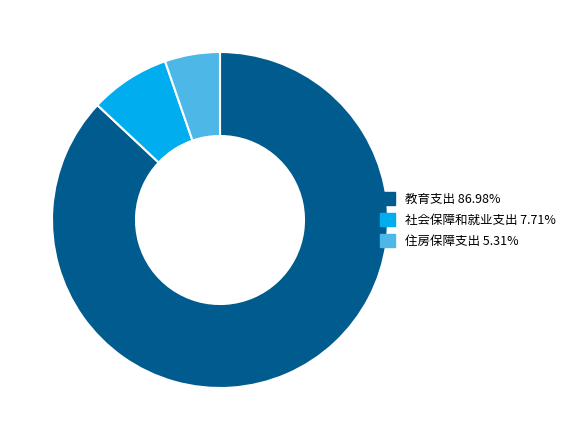

Count the number of slices in the pie.

3